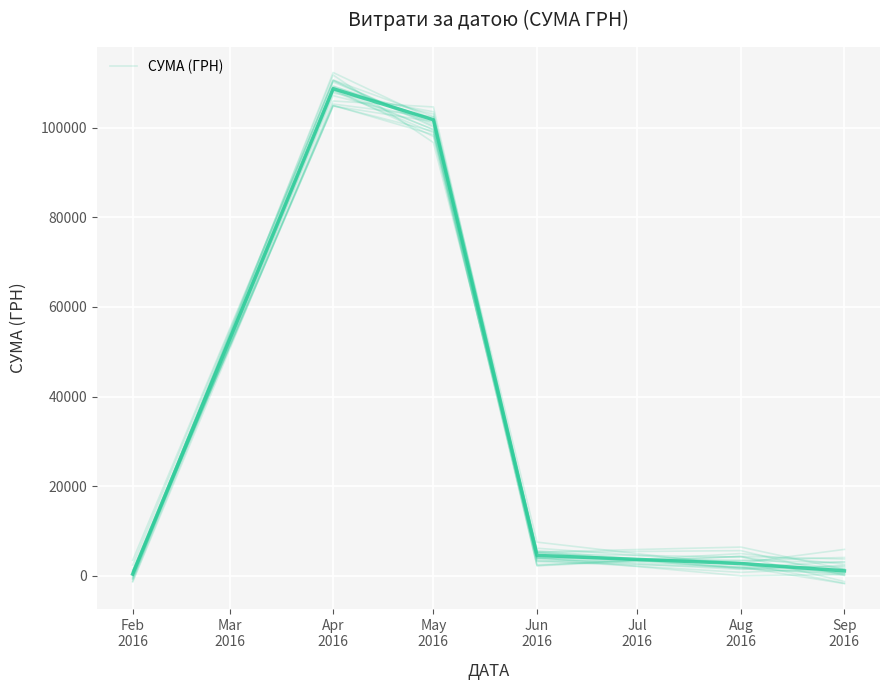

What is the difference between the second highest and minimum values?

102472.6